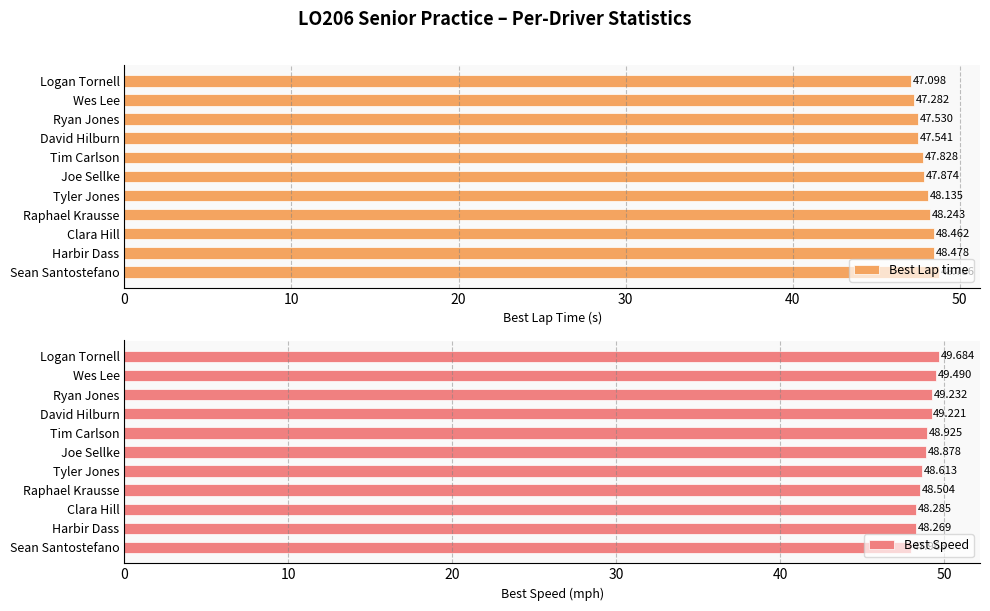

What are all the series names shown in the legend?

Best Lap time, Best Speed